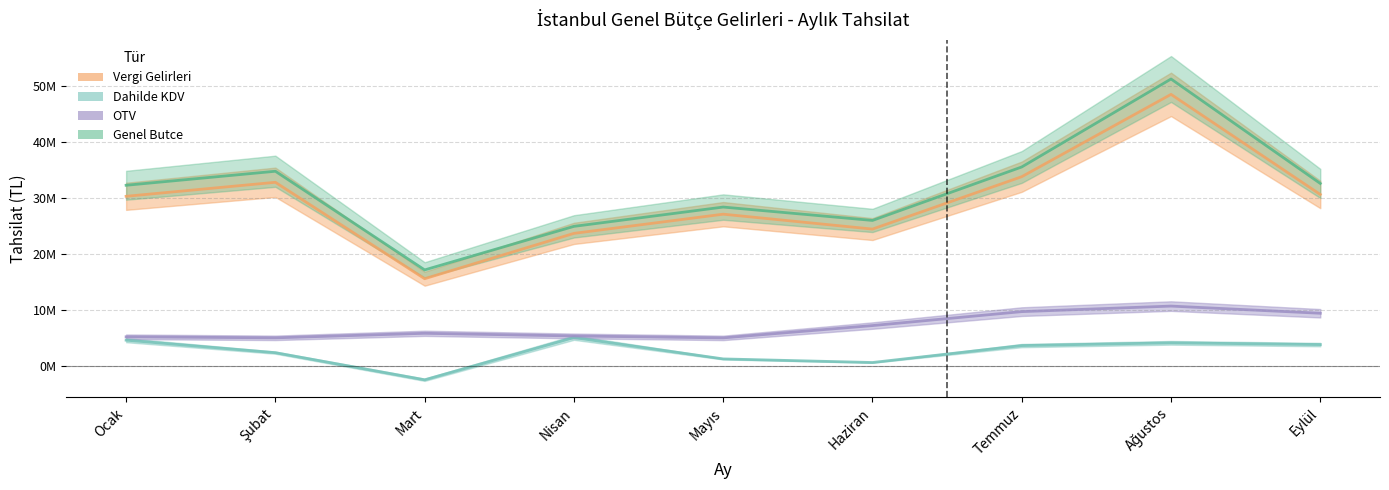

What is the spread (max minus min) of values at Temmuz?

31952621